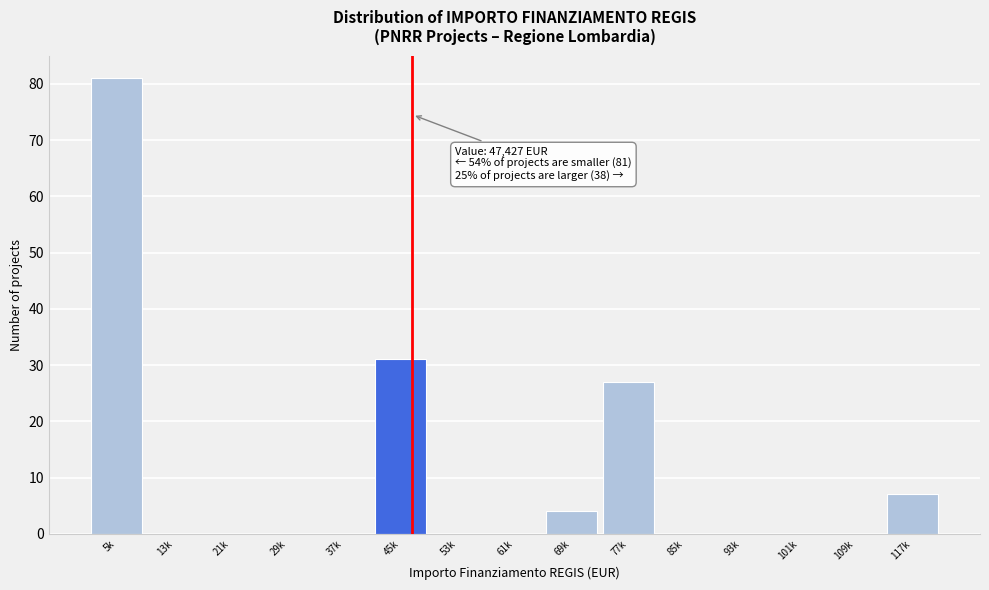

Reading left to right, what are all the values shown in this chart?

5k=81	13k=0	21k=0	29k=0	37k=0	45k=31	53k=0	61k=0	69k=4	77k=27	85k=0	93k=0	101k=0	109k=0	117k=7